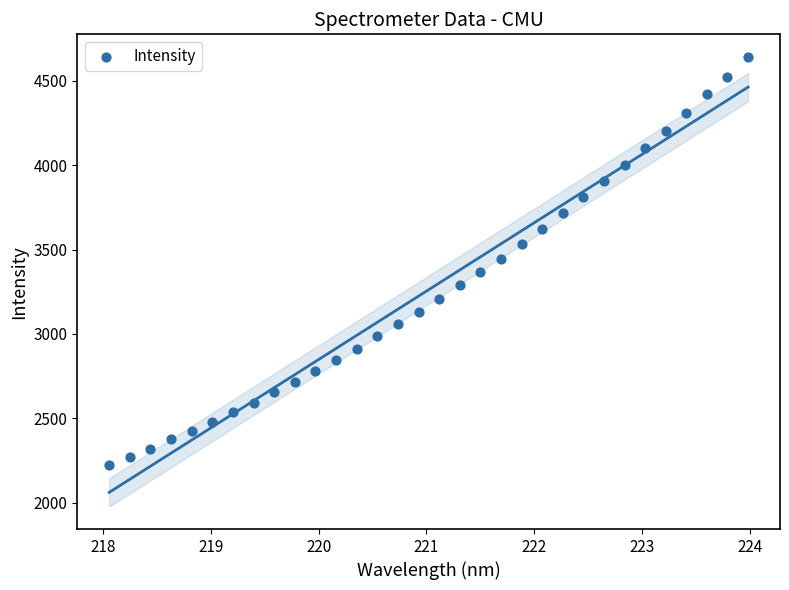

What is the range of Y values (max minus min)?

2419.3